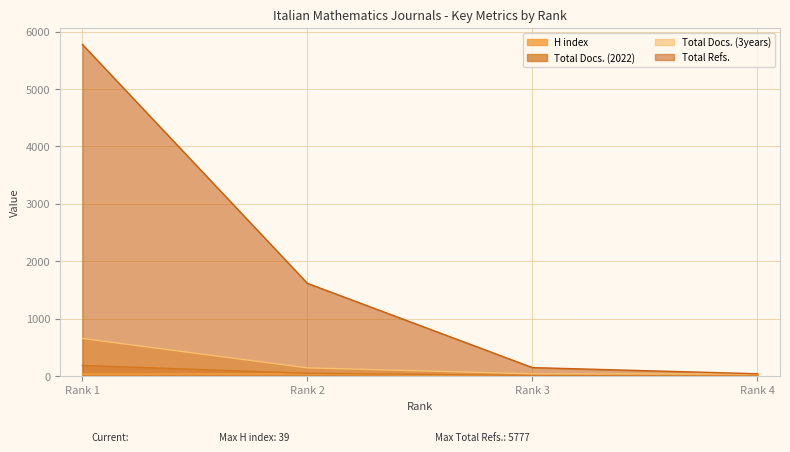

What is the maximum value shown in the chart?

5777